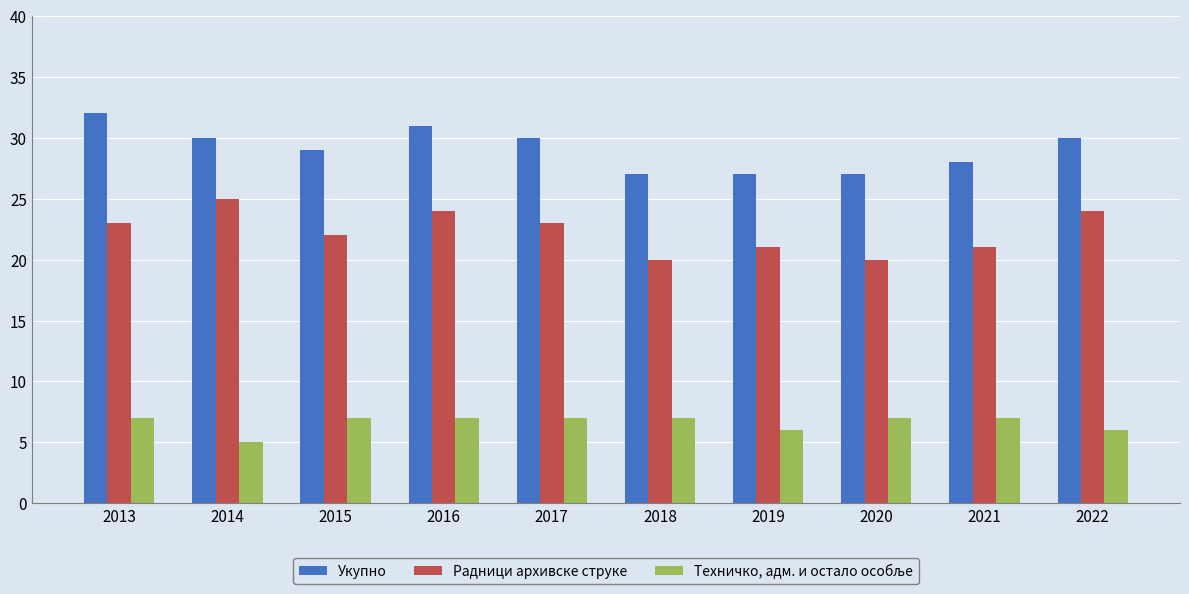

What is the difference between the highest and lowest values at 2022?

24